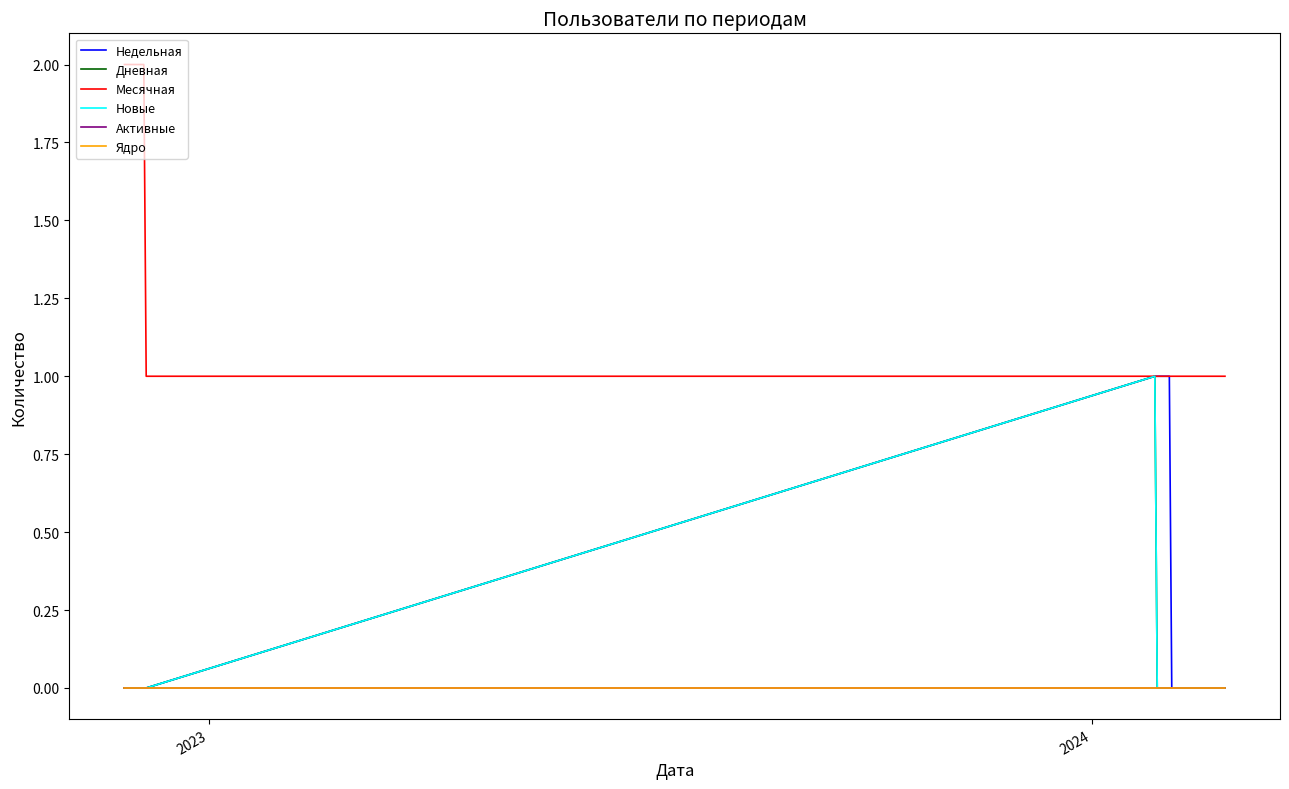

In Дневная, how many points are higher than both neighbors (excluding endpoints)?

1